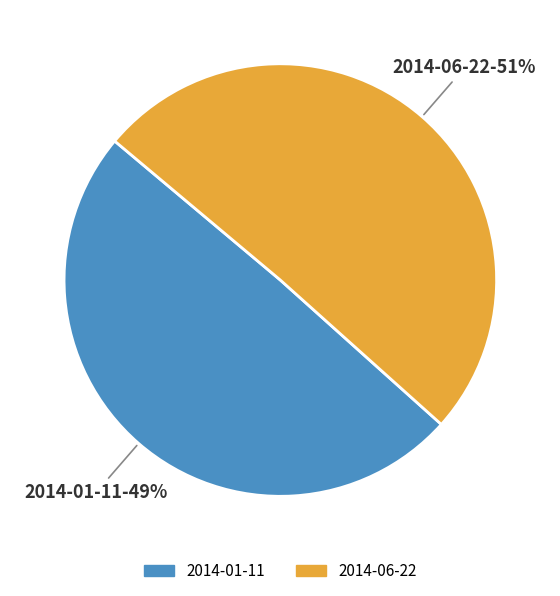

How many segments does this pie chart have?

2